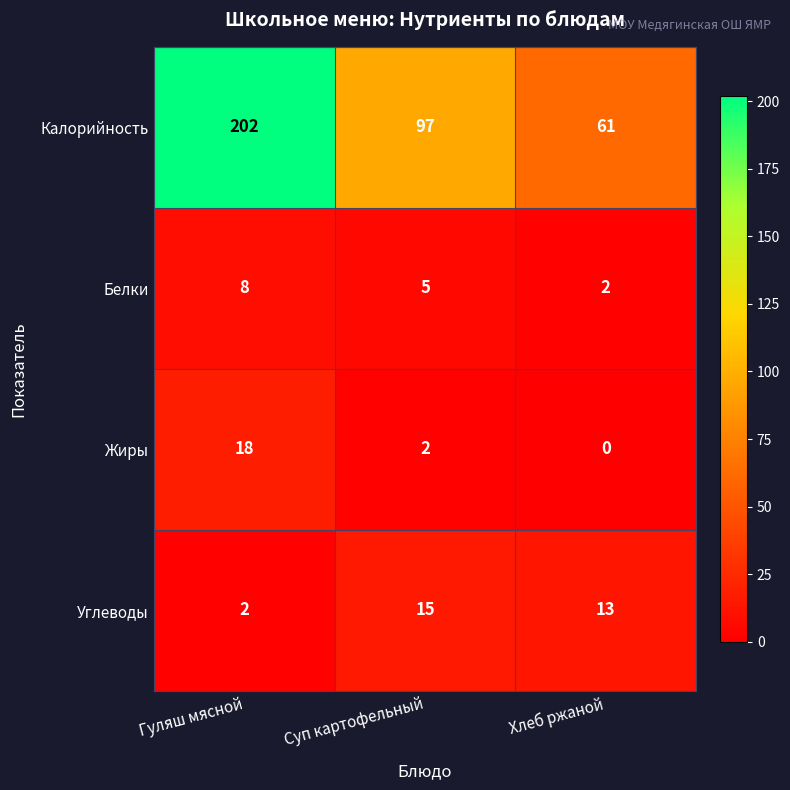

Reading left to right, extract all data points from this chart.

Калорийность: Гуляш мясной=202	Суп картофельный=97	Хлеб ржаной=61
Белки: Гуляш мясной=8	Суп картофельный=5	Хлеб ржаной=2
Жиры: Гуляш мясной=18	Суп картофельный=2	Хлеб ржаной=0
Углеводы: Гуляш мясной=2	Суп картофельный=15	Хлеб ржаной=13